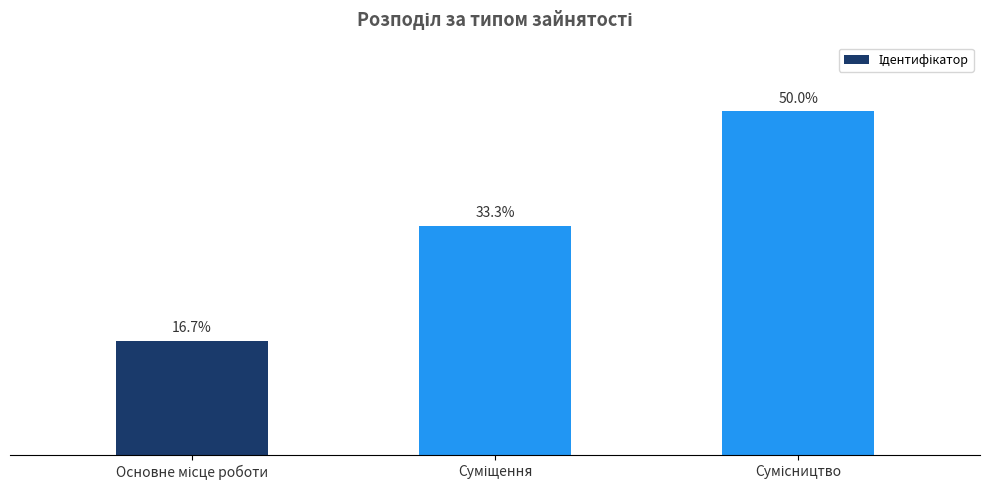

Approximately how many times larger is the value at Суміщення compared to Сумісництво?

0.7